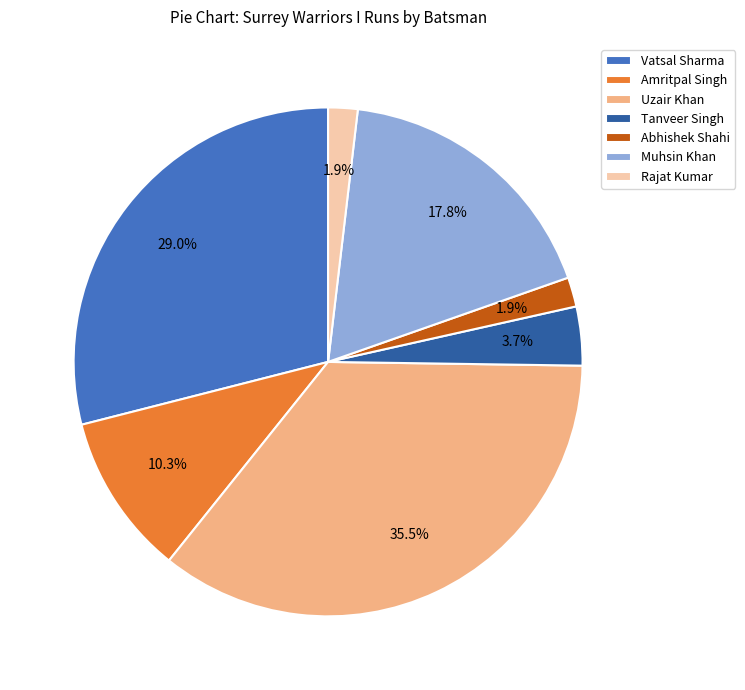

Which has a higher value, Tanveer Singh or Rajat Kumar?

Tanveer Singh